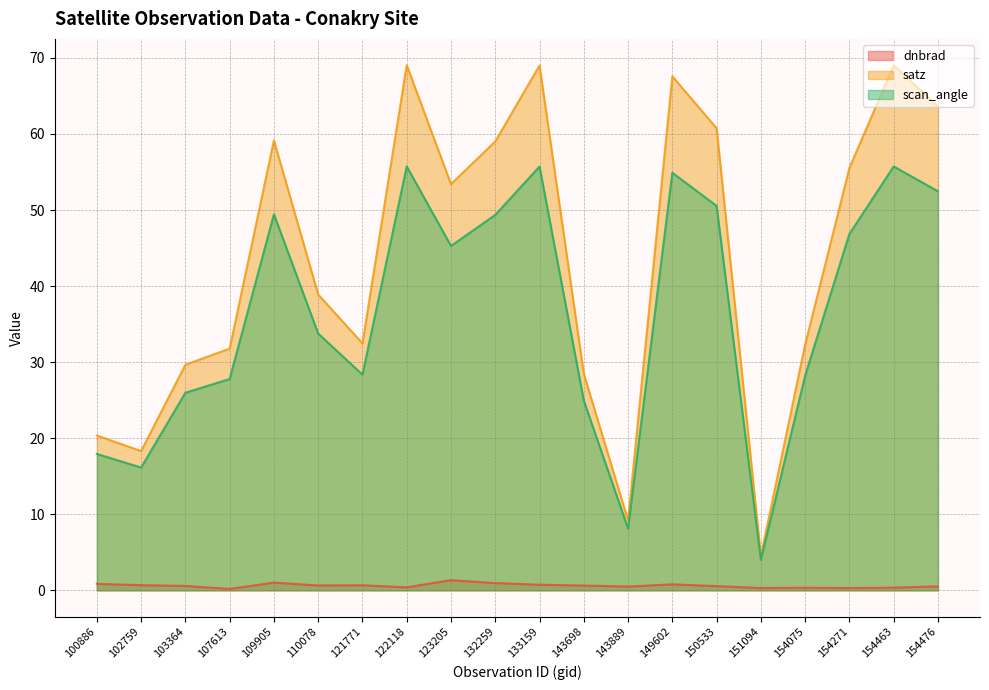

What is the highest value of the satz series?

69.0